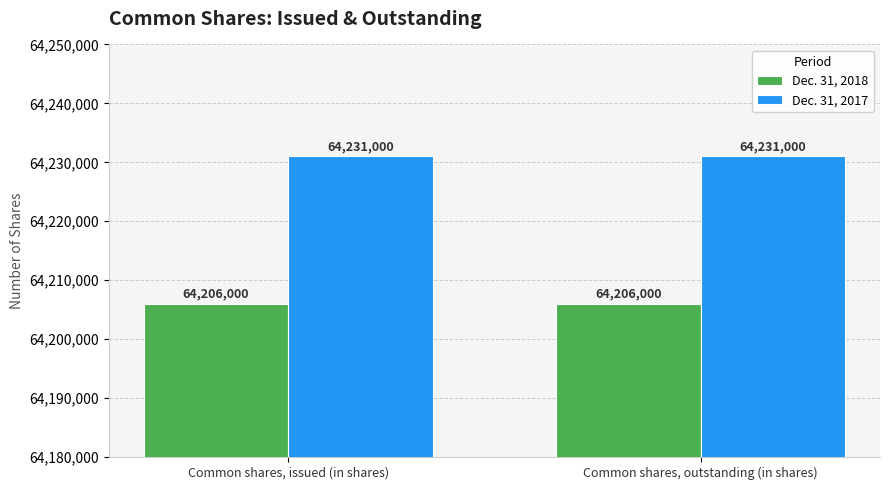

What is the spread (max minus min) of values at Common shares, outstanding (in shares)?

25000